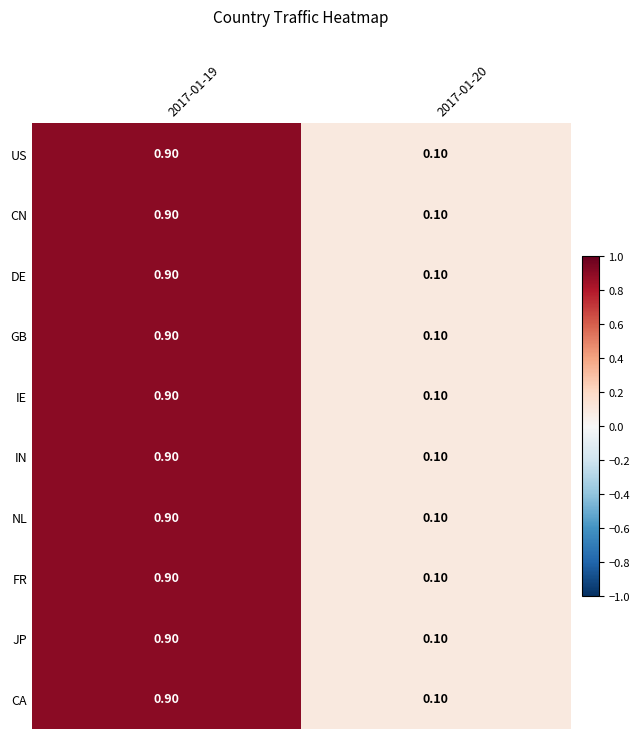

Rank the categories by NL value from highest to lowest.

2017-01-19, 2017-01-20